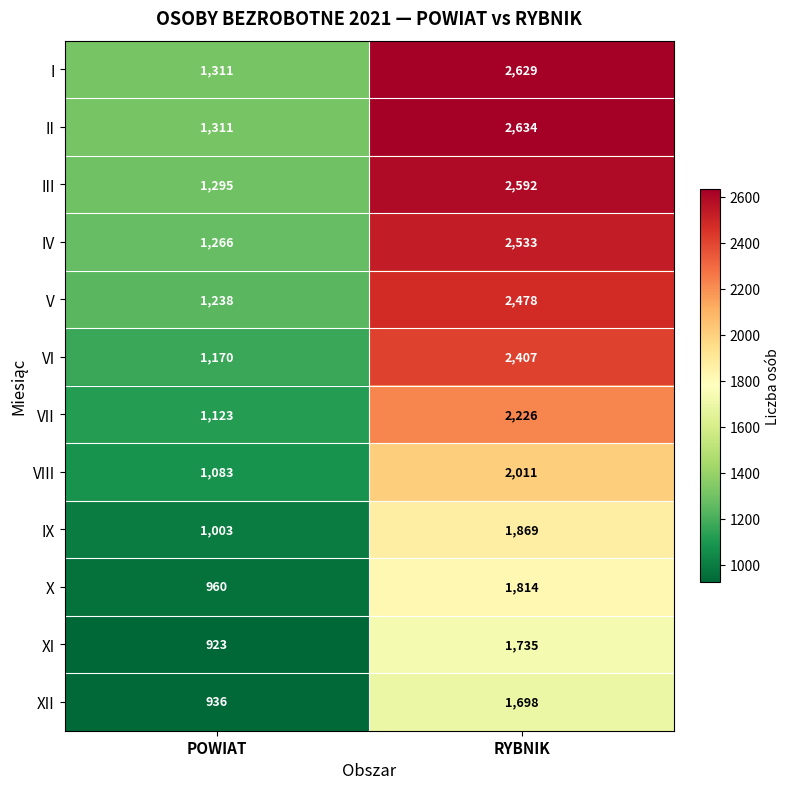

Is it true that XI equals 1735 at RYBNIK?

True